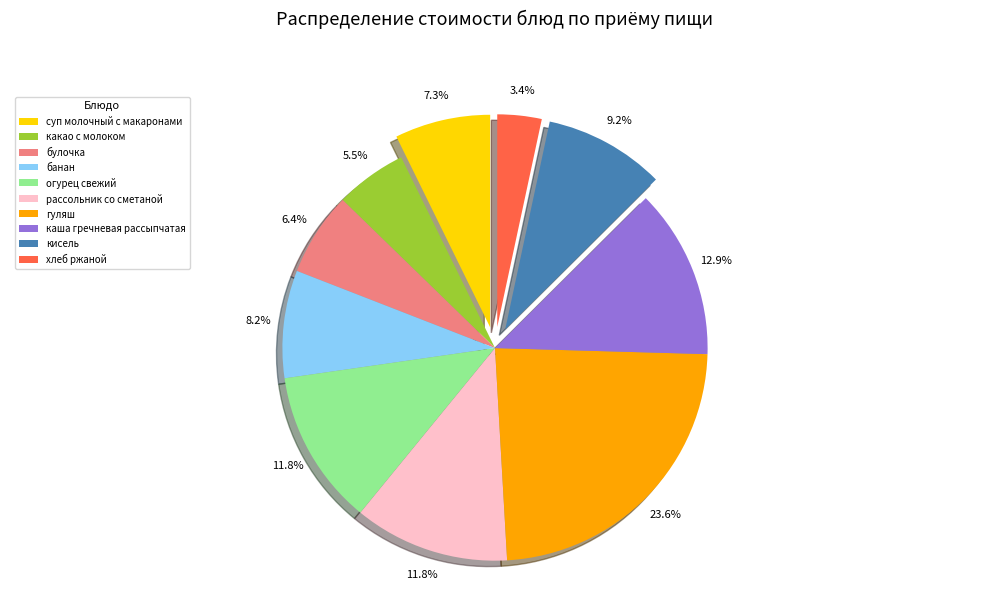

What is the ratio of the value at суп молочный с макаронами to the value at какао с молоком?

1.3